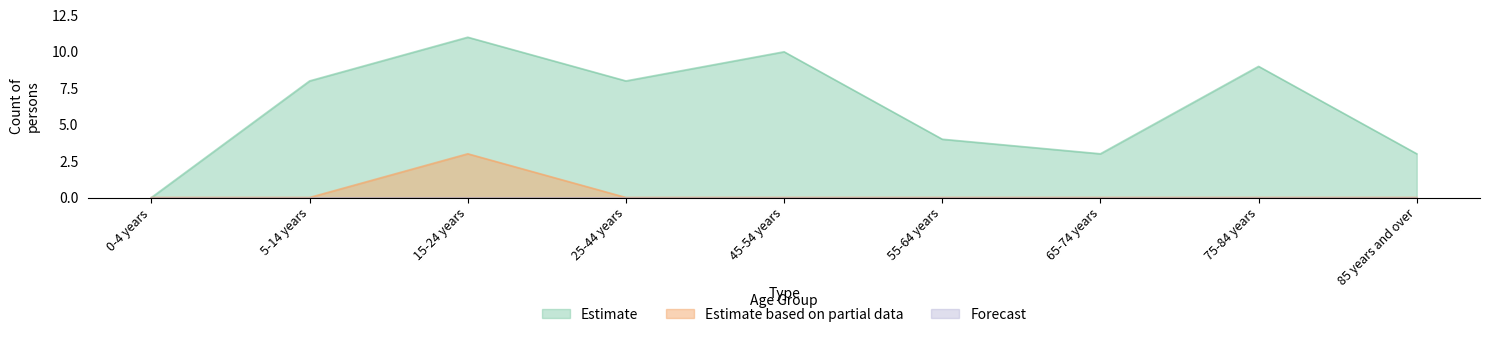

Does the chart have visible grid lines?

No